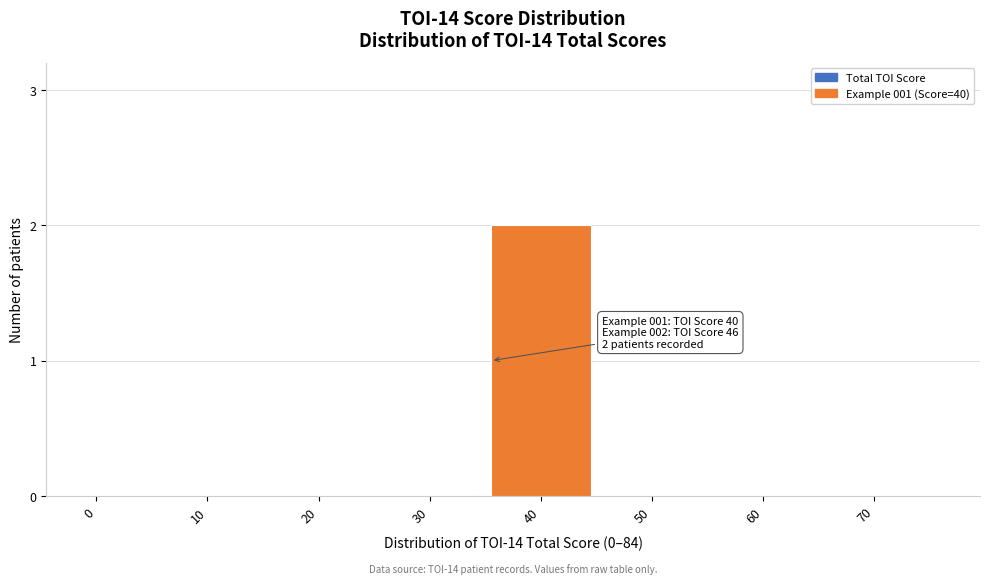

Reading right to left, extract all data points from this chart.

70=0	60=0	50=0	40=2	30=0	20=0	10=0	0=0